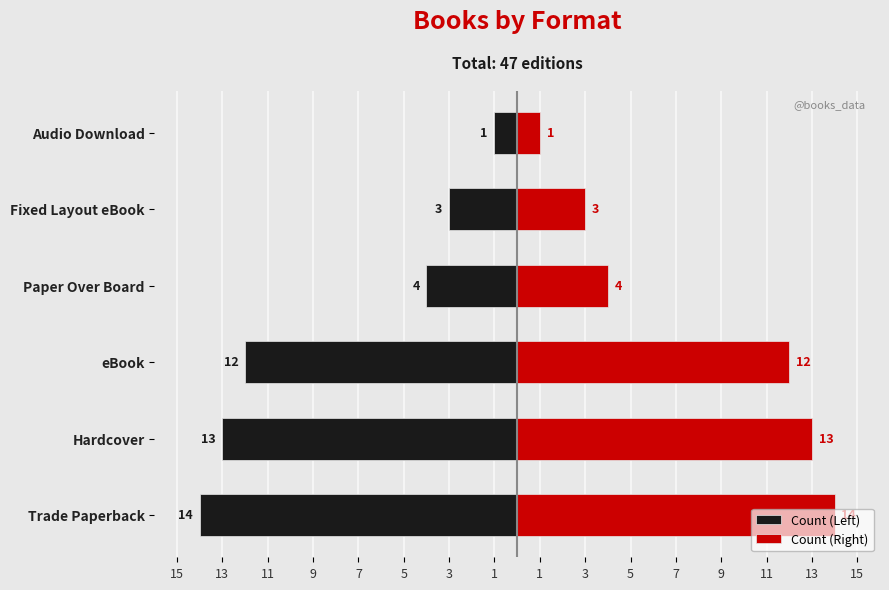

What is the highest value of the Count (Right) series?

14